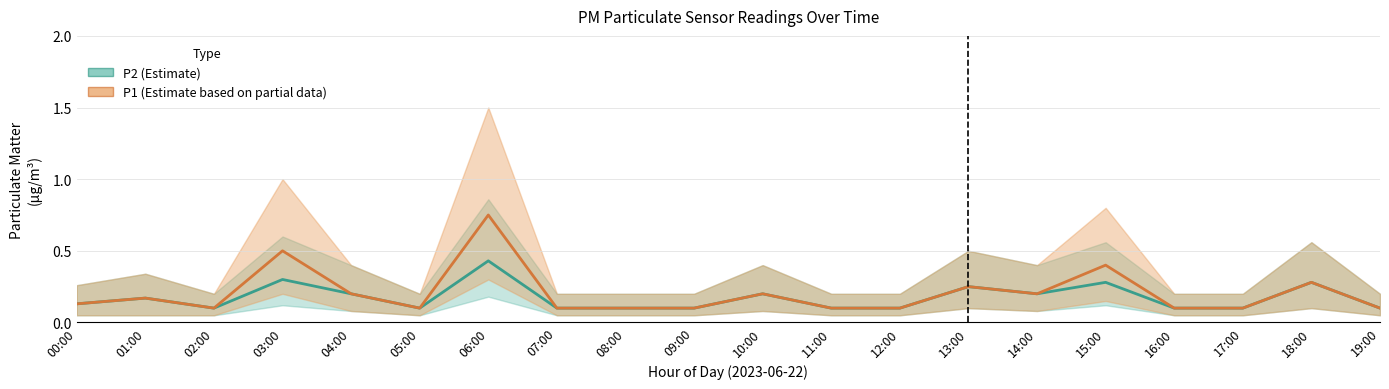

Reading left to right, list all the values displayed in this chart.

P2 (mean): 00:00=0.1	01:00=0.2	02:00=0.1	03:00=0.3	04:00=0.2	05:00=0.1	06:00=0.4	07:00=0.1	08:00=0.1	09:00=0.1	10:00=0.2	11:00=0.1	12:00=0.1	13:00=0.2	14:00=0.2	15:00=0.3	16:00=0.1	17:00=0.1	18:00=0.3	19:00=0.1
P1 (mean): 00:00=0.1	01:00=0.2	02:00=0.1	03:00=0.5	04:00=0.2	05:00=0.1	06:00=0.8	07:00=0.1	08:00=0.1	09:00=0.1	10:00=0.2	11:00=0.1	12:00=0.1	13:00=0.2	14:00=0.2	15:00=0.4	16:00=0.1	17:00=0.1	18:00=0.3	19:00=0.1